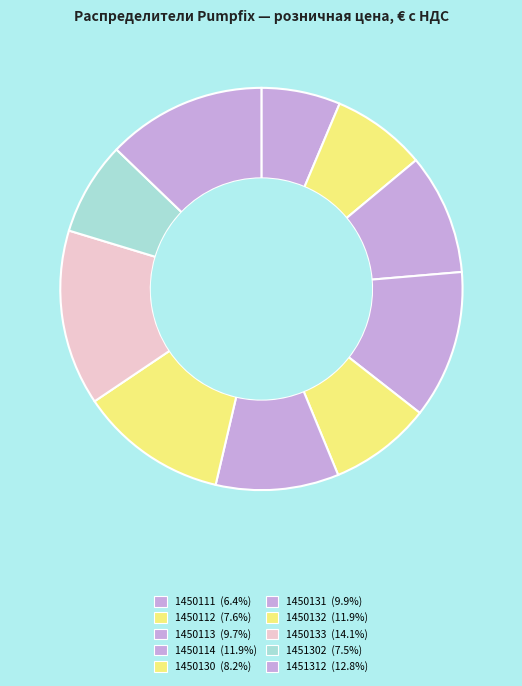

To the nearest percent, what is the combined percentage of 1451312 and 1450112?

20%